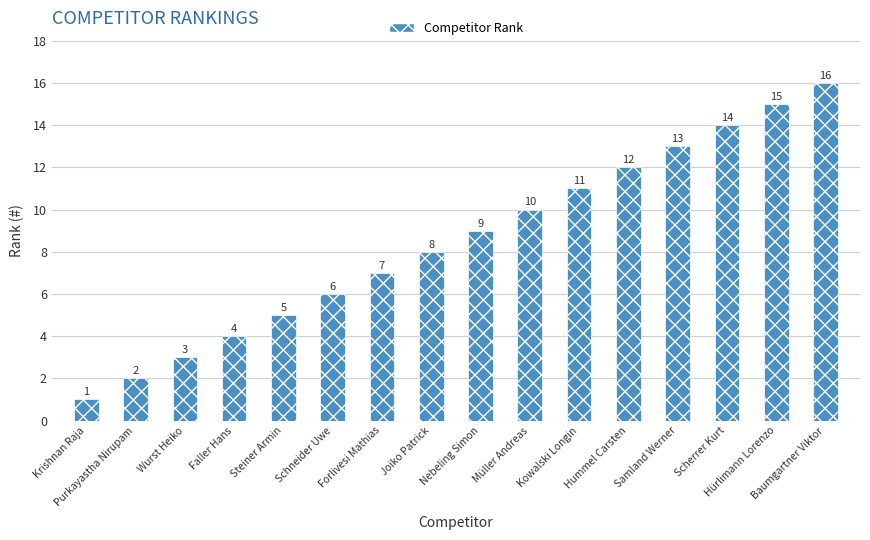

What is the difference between the maximum and minimum values?

15